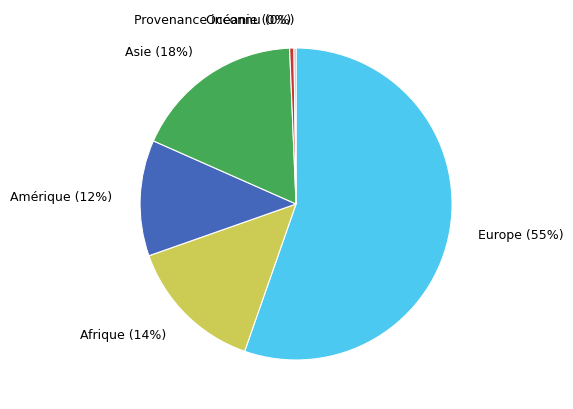

Is the sum of Océanie and Asie greater than half?

No